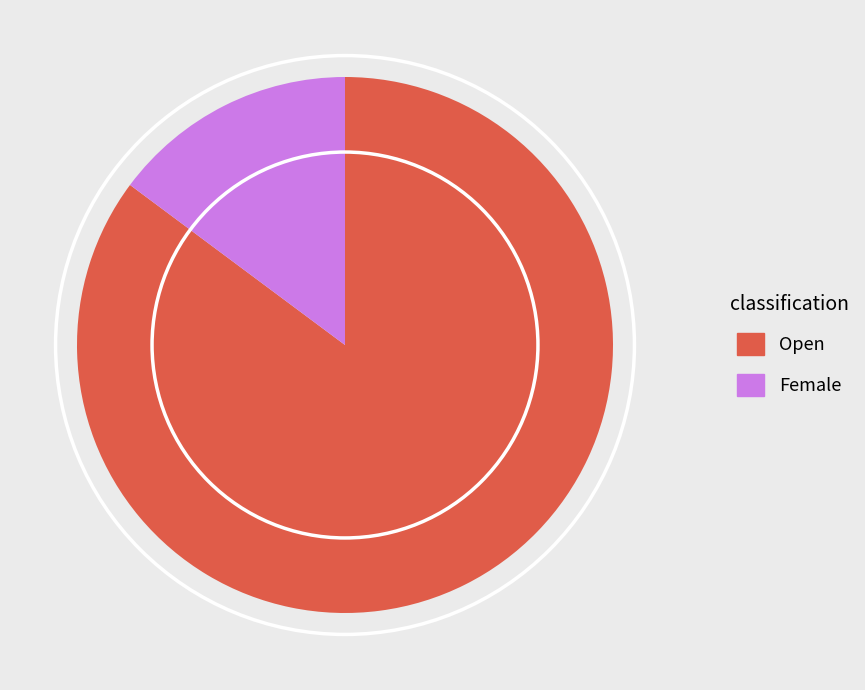

The Female slice represents 27% of the pie. True or false?

False